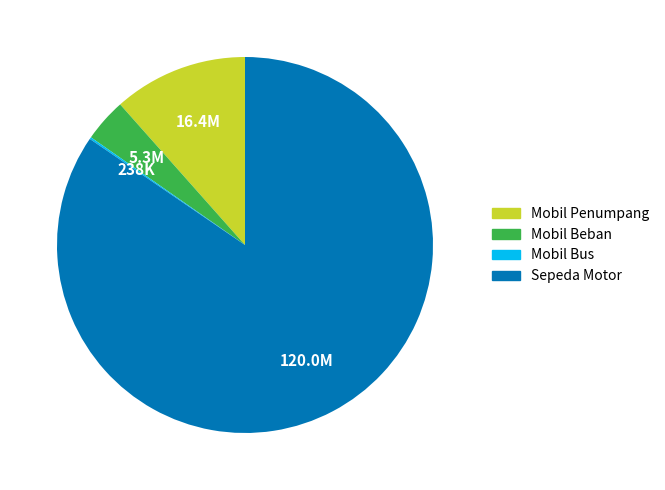

Does Sepeda Motor account for over 50% of the chart?

Yes